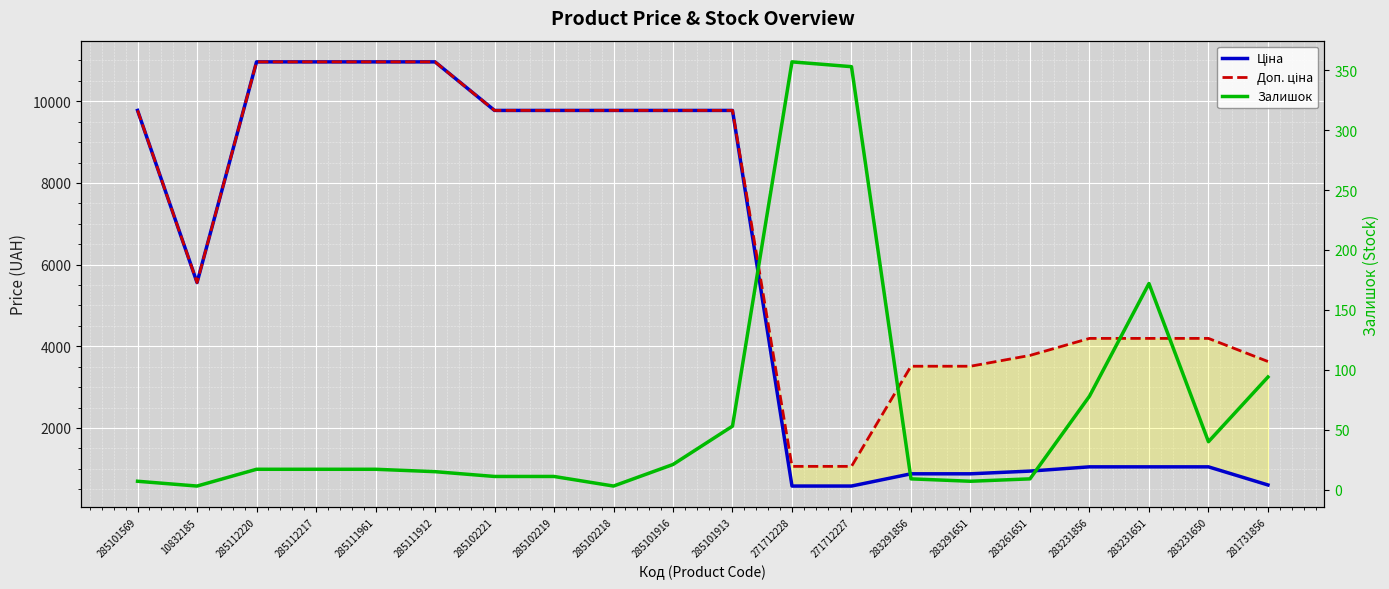

Is it true that Залишок equals 3.0 at 285102218?

True